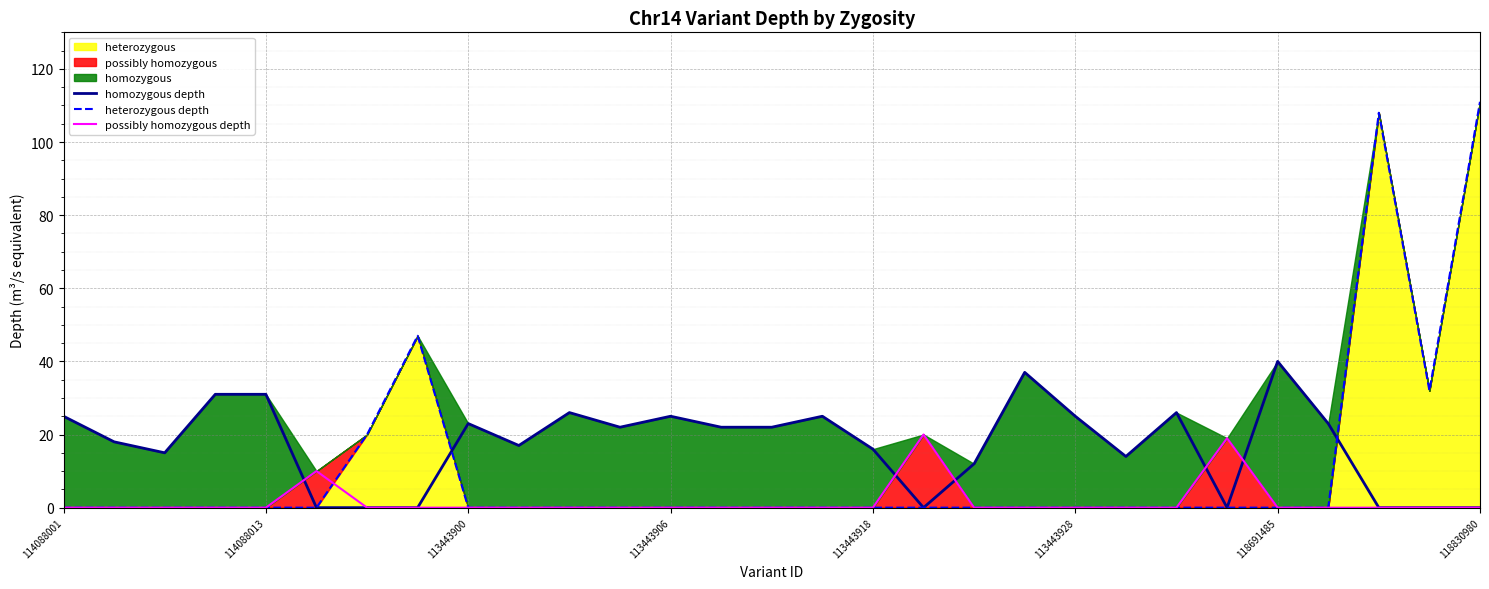

The heterozygous depth series shows 0 at 25. True or false?

True